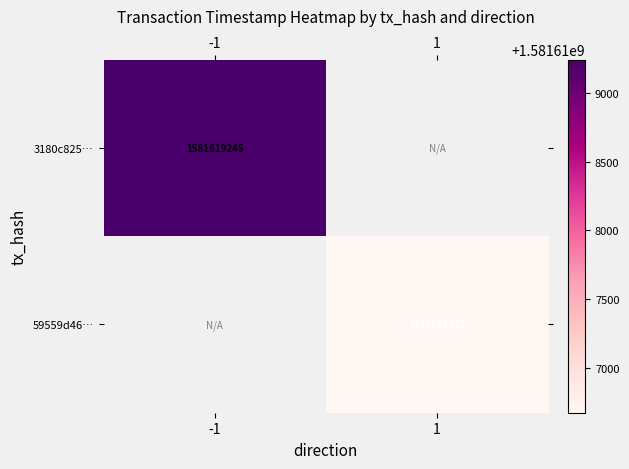

Is it true that 3180c825… equals 1581619245 at -1?

True